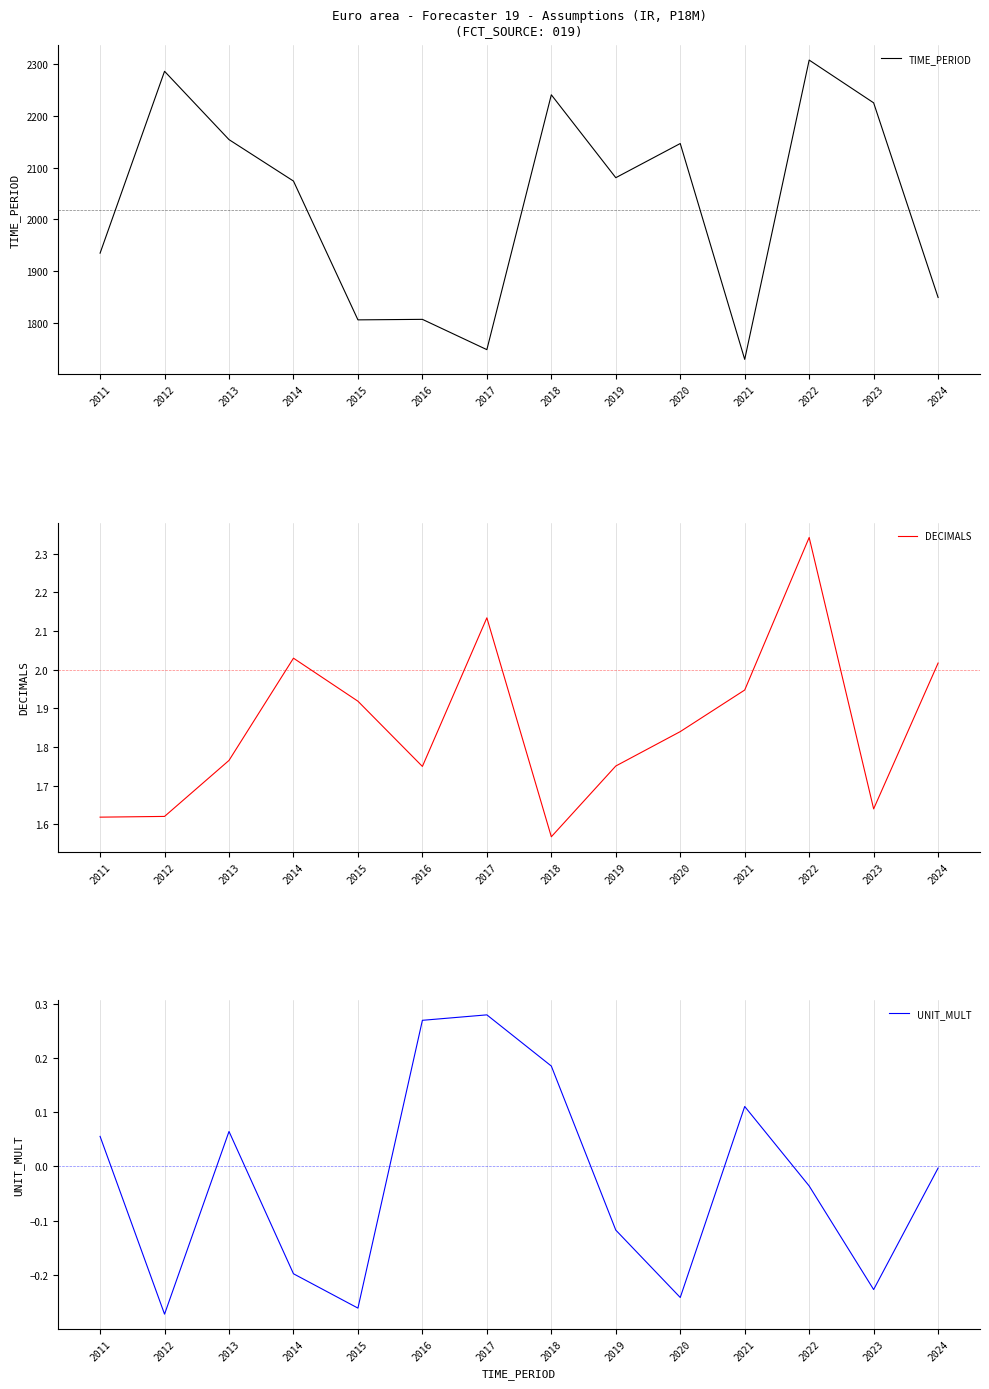

Where is DECIMALS nearest to the value 1?

2018